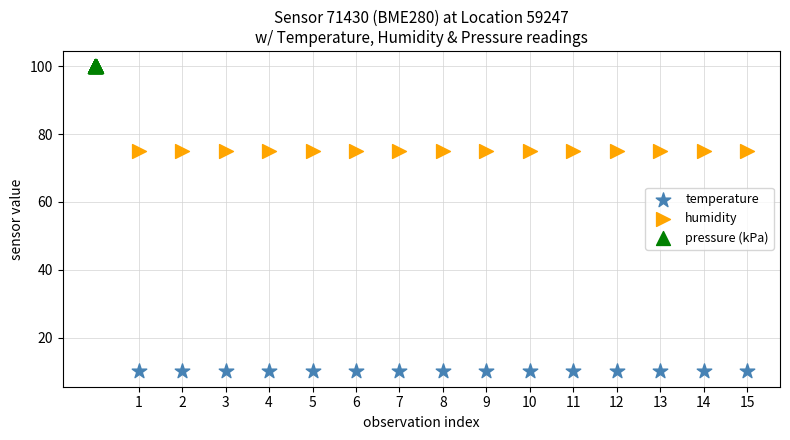

Which series contains the lowest Y value?

temperature